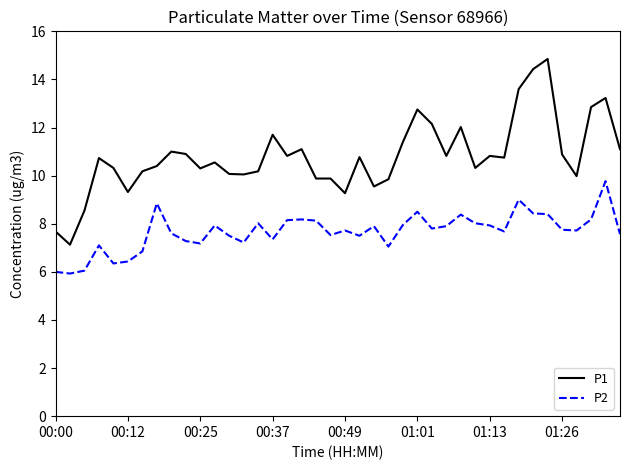

Which series has the largest range (max minus min)?

P1